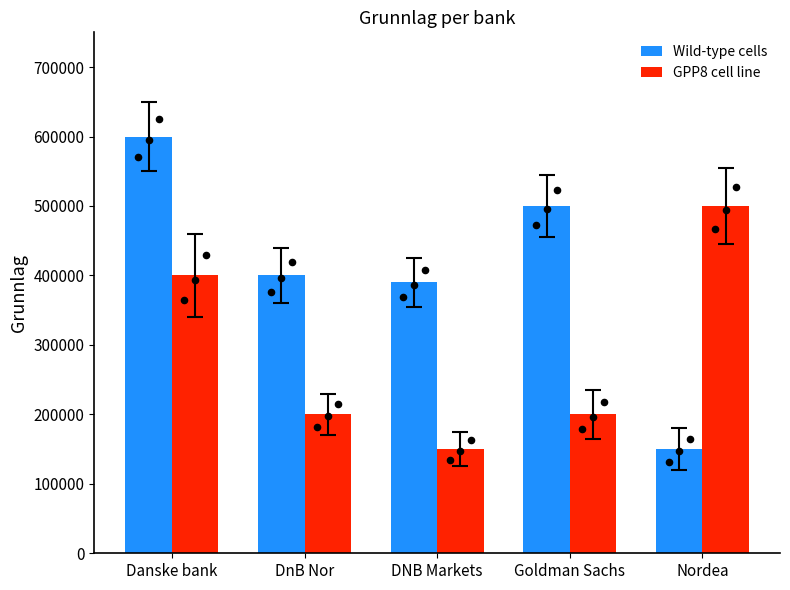

At which category is the sum across all series the highest?

Danske bank